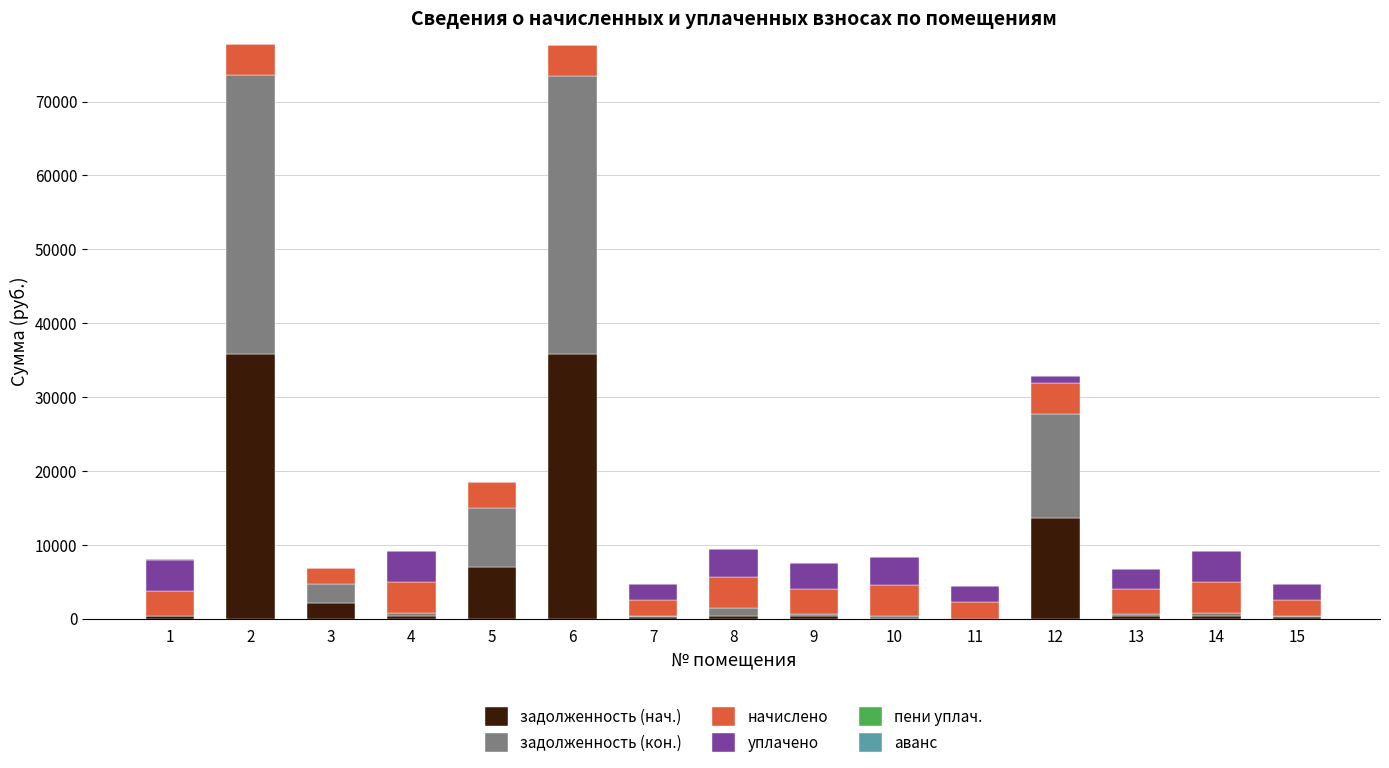

What is the maximum value for задолженность (нач.)?

35882.1